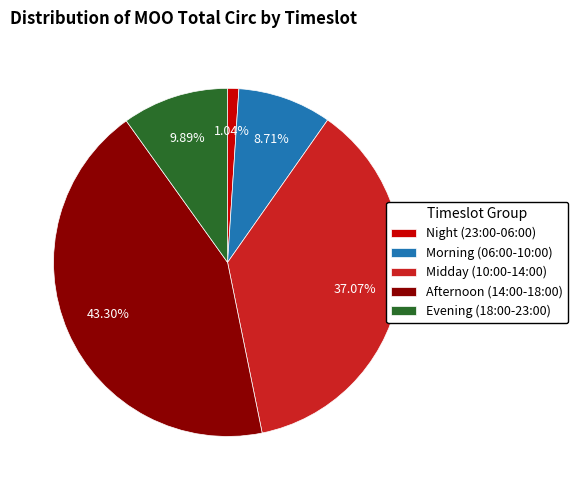

Is there a majority slice in this chart?

No